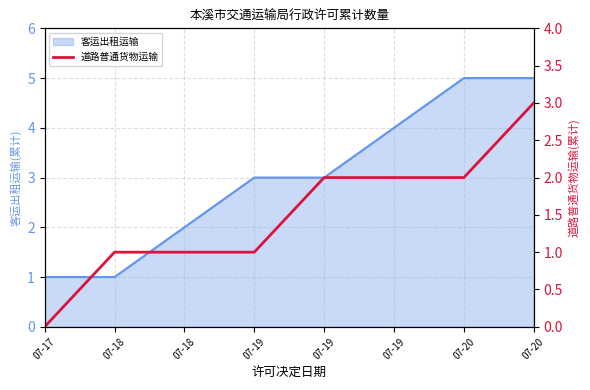

What is the difference between the values at 07-17 and 07-20?

2